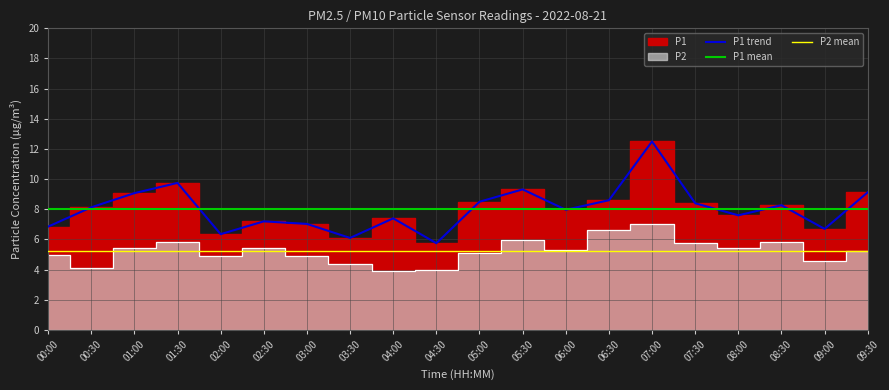

Is it true that P1 trend equals 8.5 at 05:00?

True